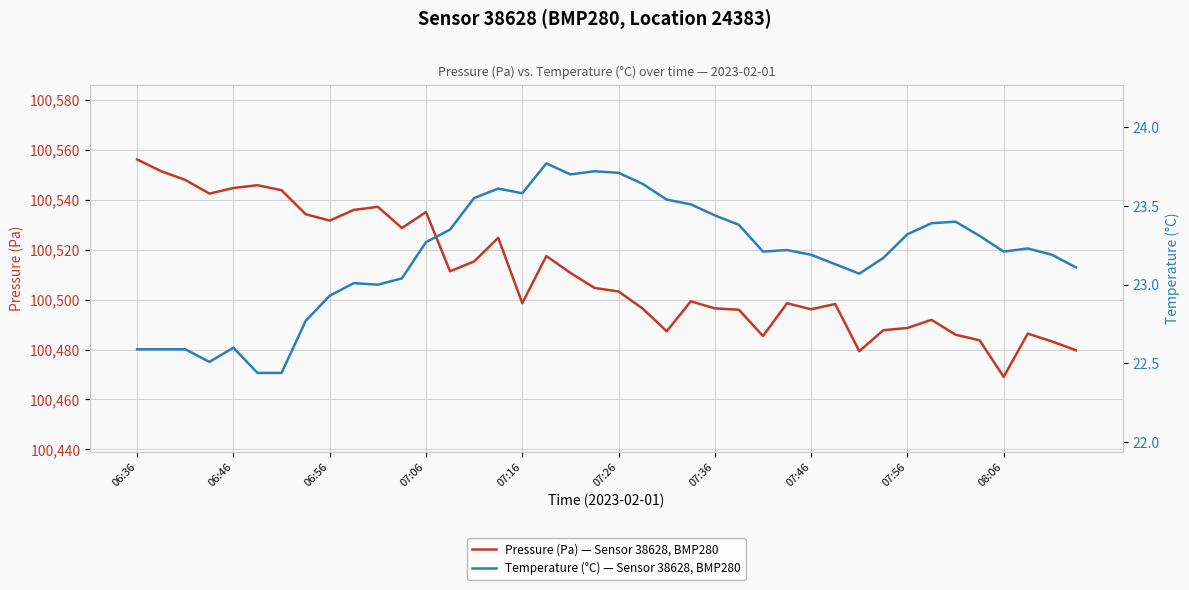

True or false: Temperature (°C) — Sensor 38628, BMP280 and Pressure (Pa) — Sensor 38628, BMP280 intersect in this chart.

False